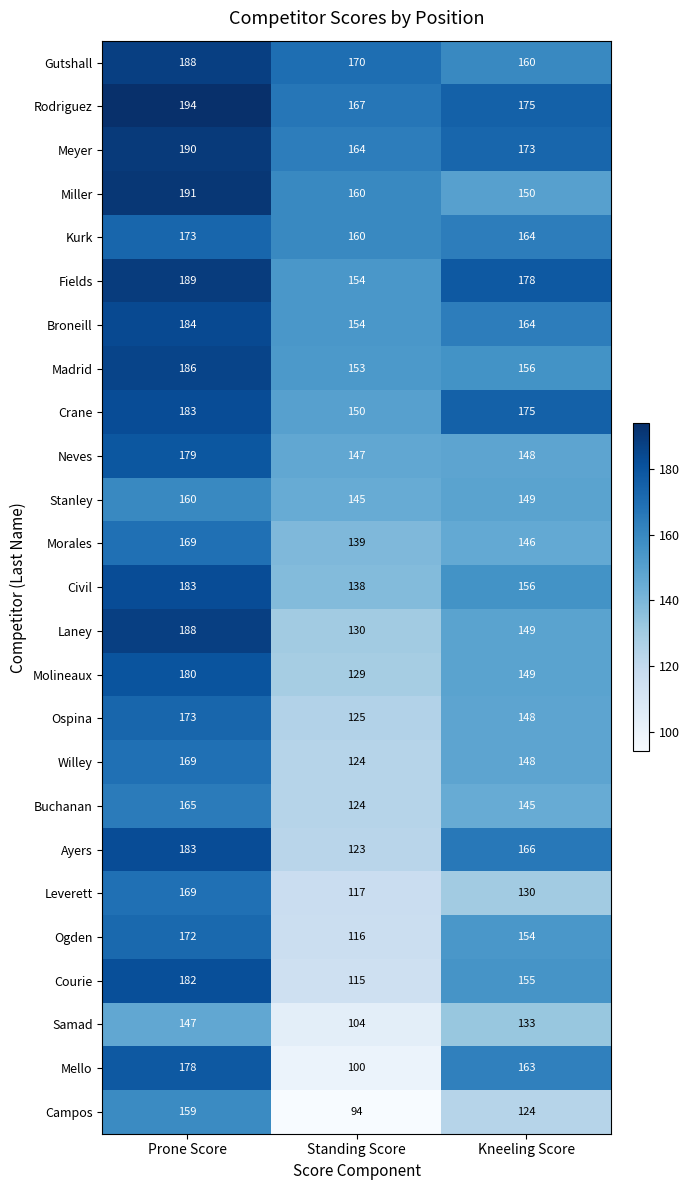

What is the lowest value of the Madrid series?

153